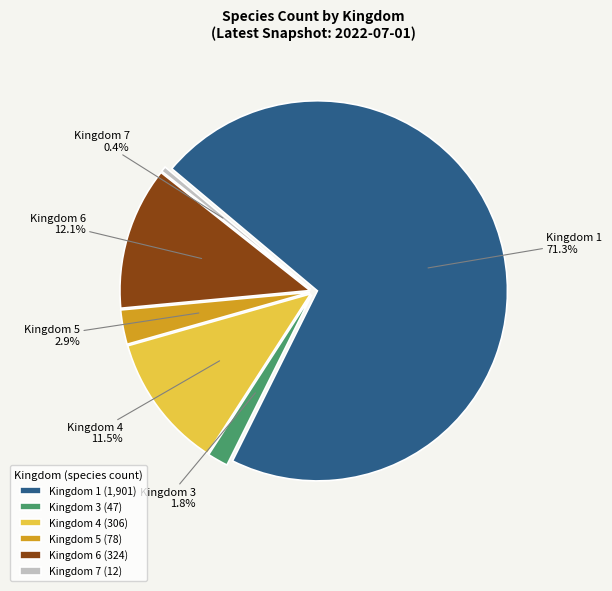

What is the change in value from 1 to 5?

-1823